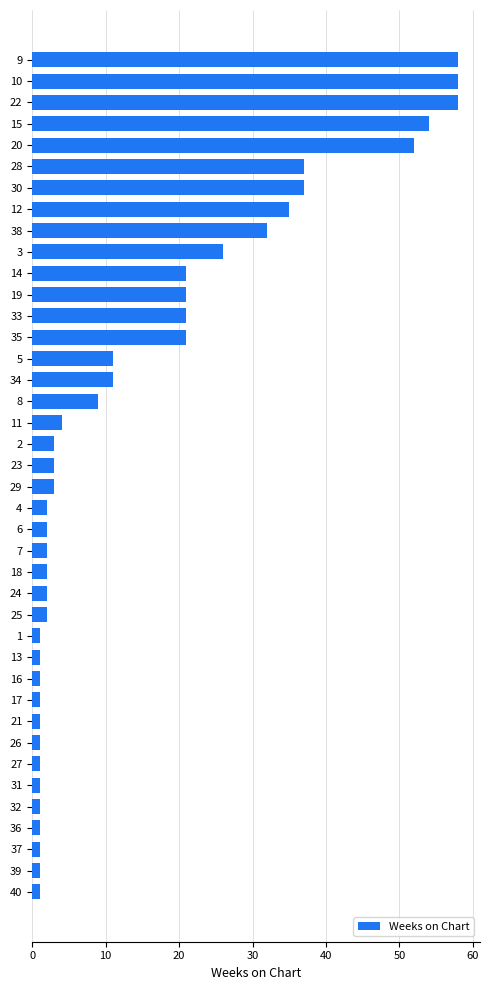

What is the greatest value displayed?

58